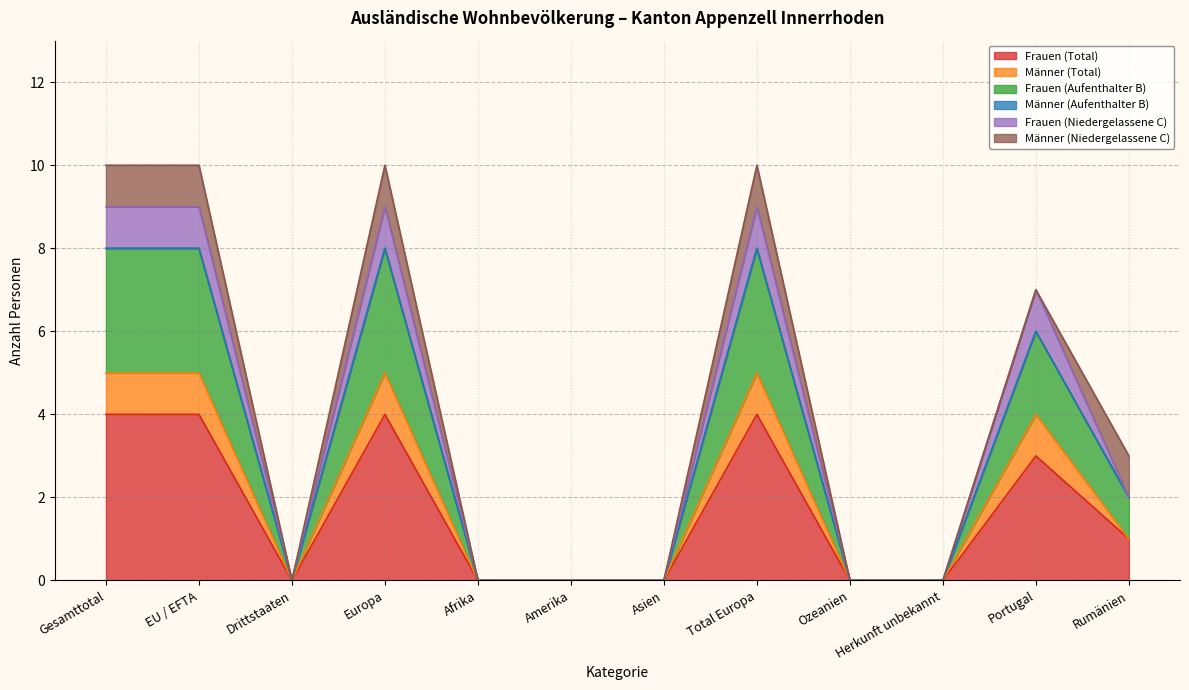

How many interior local valleys does the Frauen (Total) series have?

1